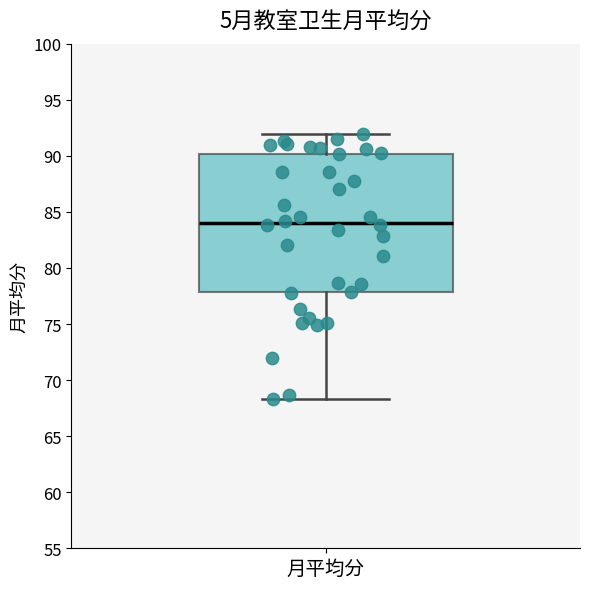

Read this box plot against the y-axis: the position of the median line, the range covered by the box, and the ends of both whiskers. The values are not printed on the chart, so give them approximately, as read against the axis.

median 84.0, box 78.0 to 90.0, whiskers 68.5 to 92.0